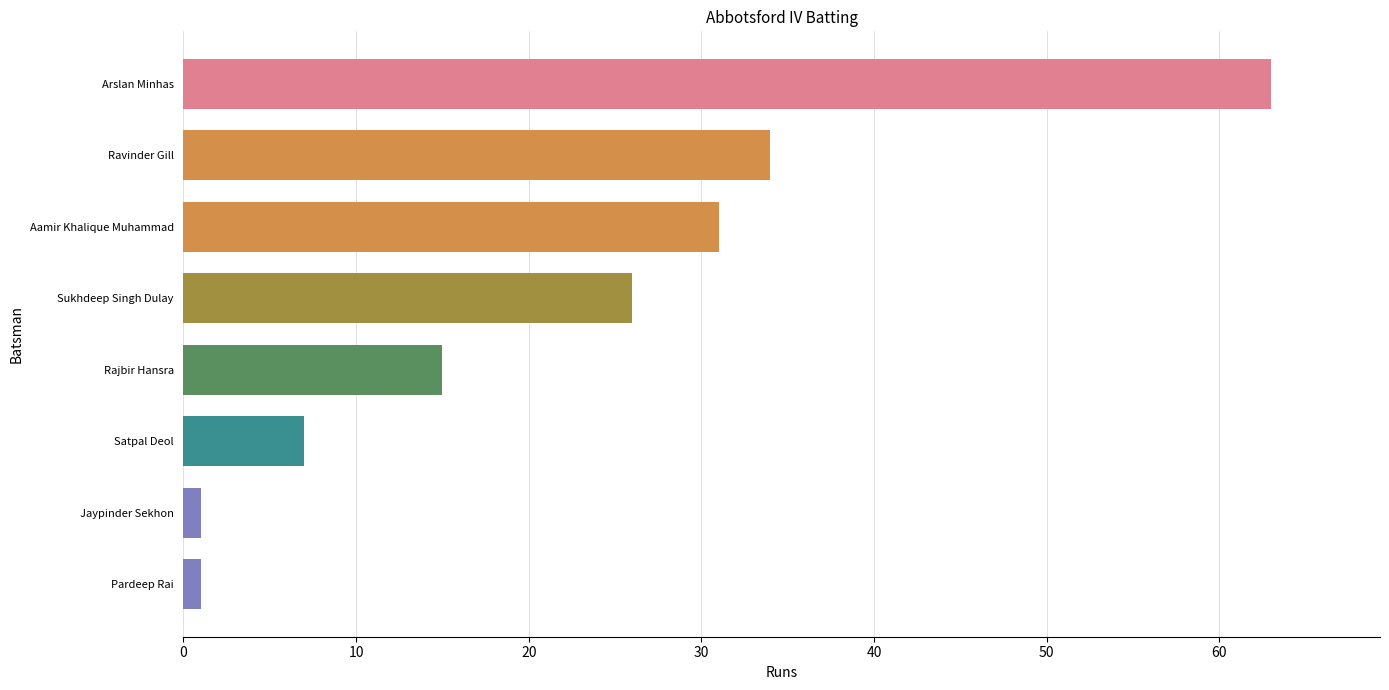

What is the approximate value at Rajbir Hansra?

15